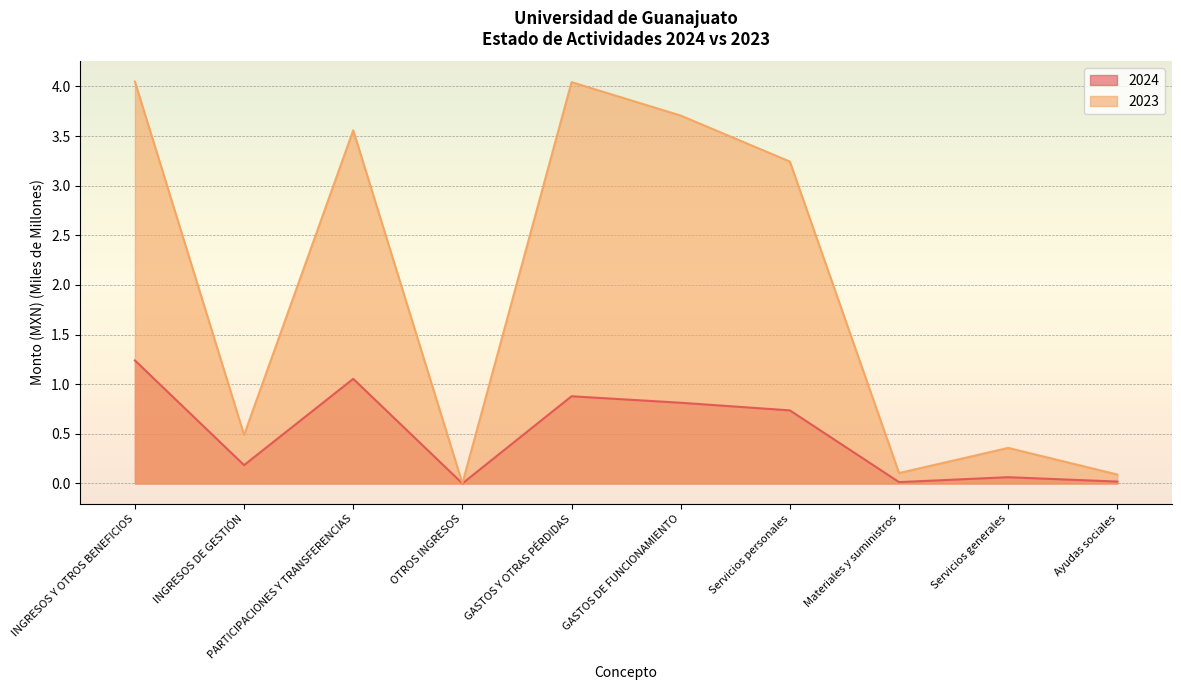

The value of 2024 at PARTICIPACIONES Y TRANSFERENCIAS is 1.4. True or false?

False